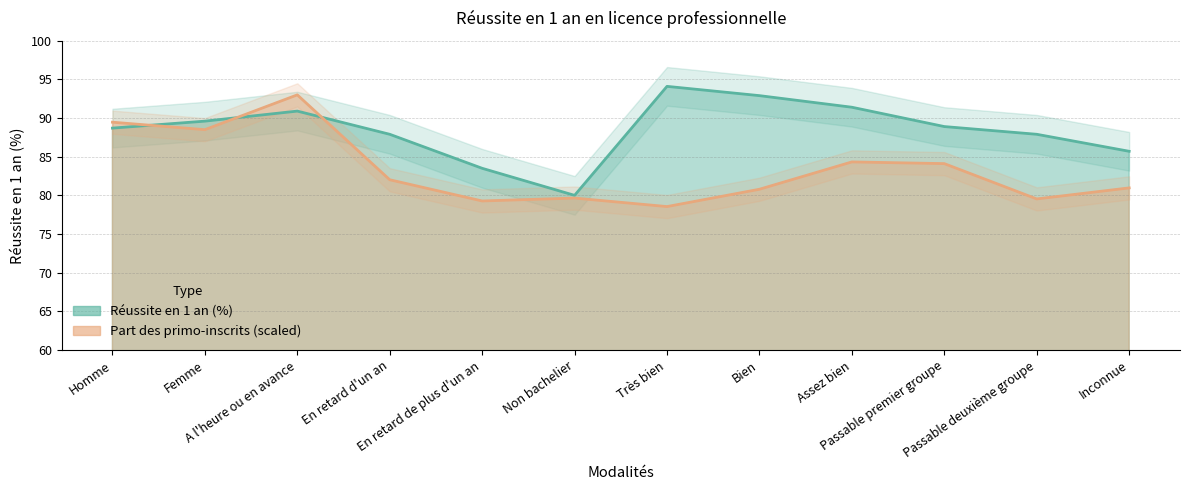

Which has a higher value, Femme or Non bachelier?

Femme